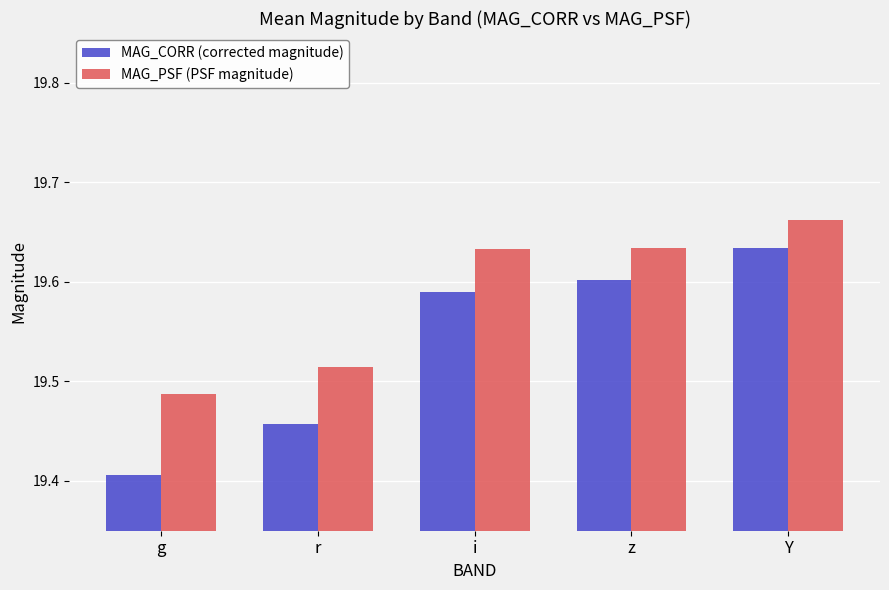

What is the difference between the maximum and second lowest values in the MAG_PSF (PSF magnitude) series?

0.1